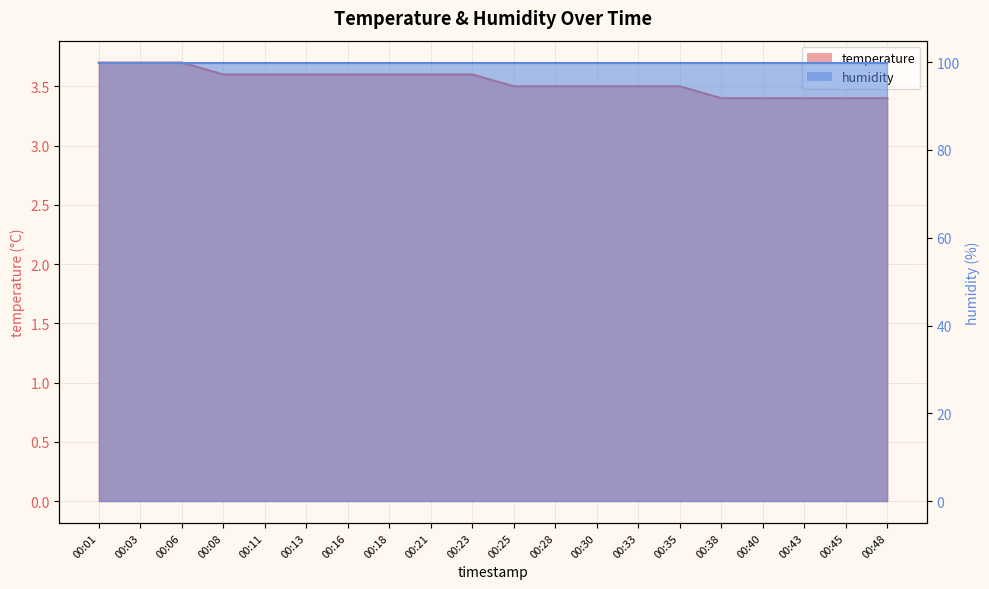

What is the value of the 13th point from the left?

3.5